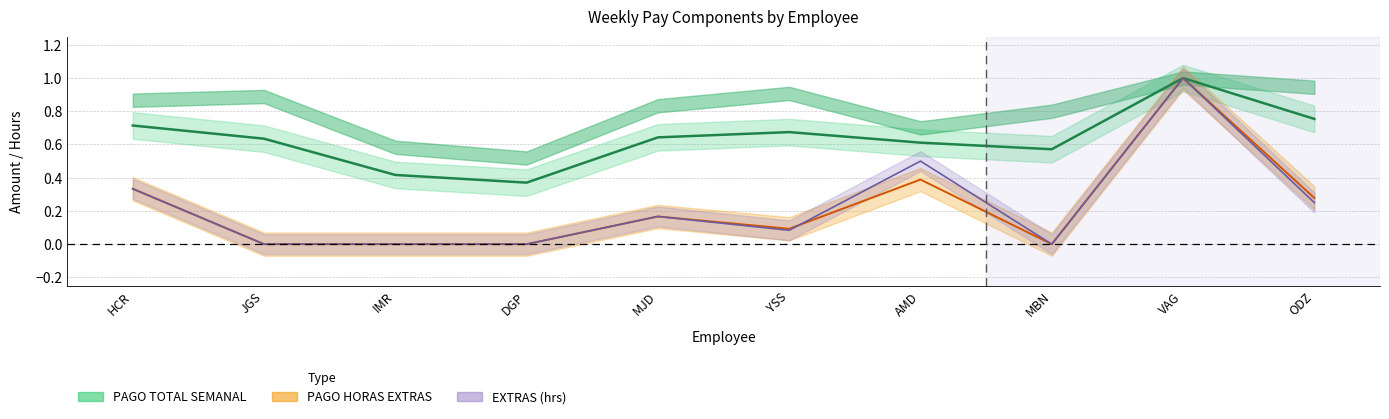

What is the difference between the highest and lowest values at IMR?

0.4